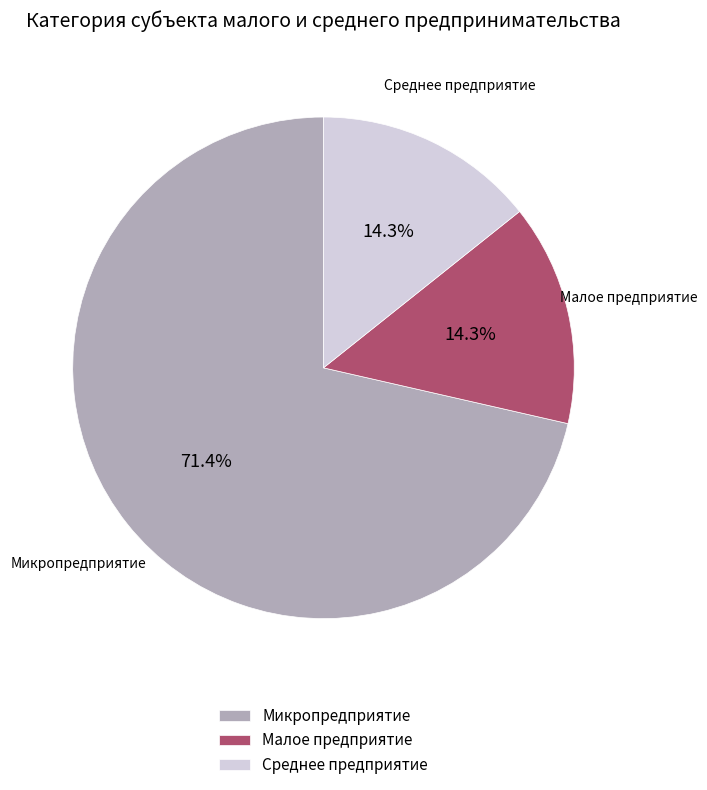

How many slices are in this pie chart?

3